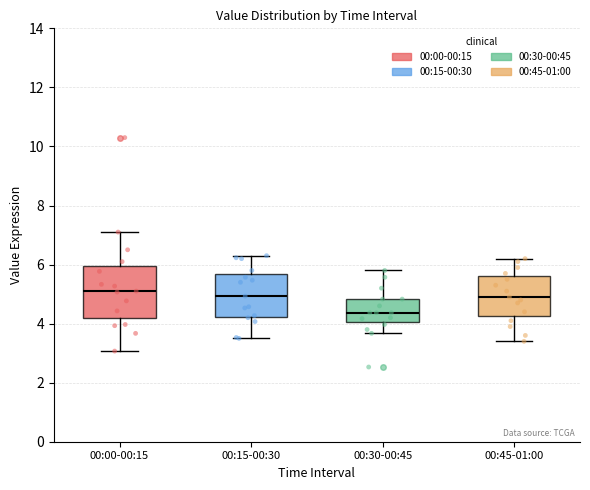

Where does the lower whisker of the box for 00:30-00:45 end on the y-axis? The values are not printed on the chart, so give them approximately, as read against the axis.

3.6